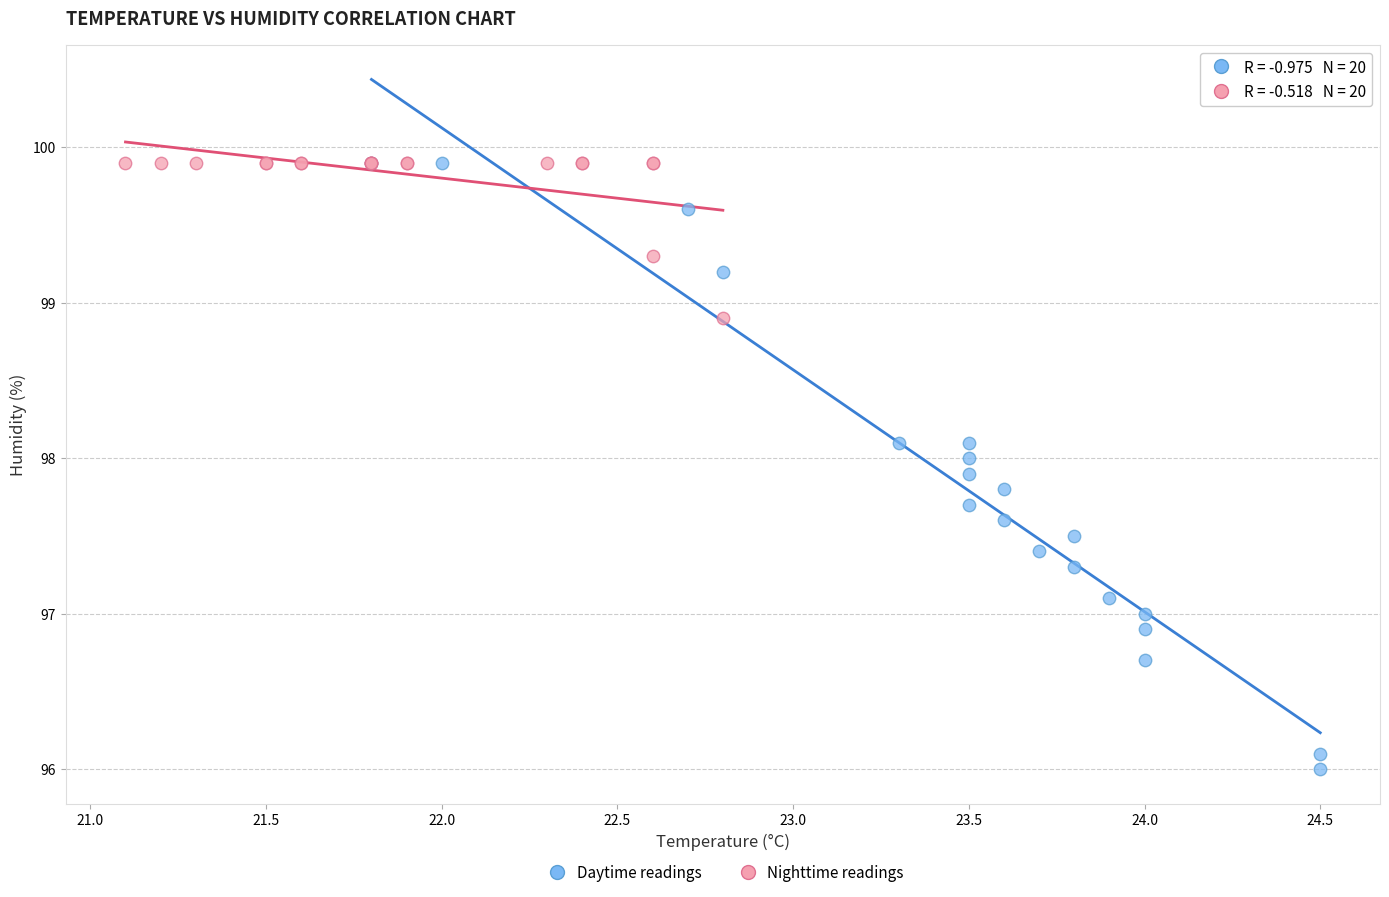

What are all the series names shown in the legend?

Daytime readings, Nighttime readings